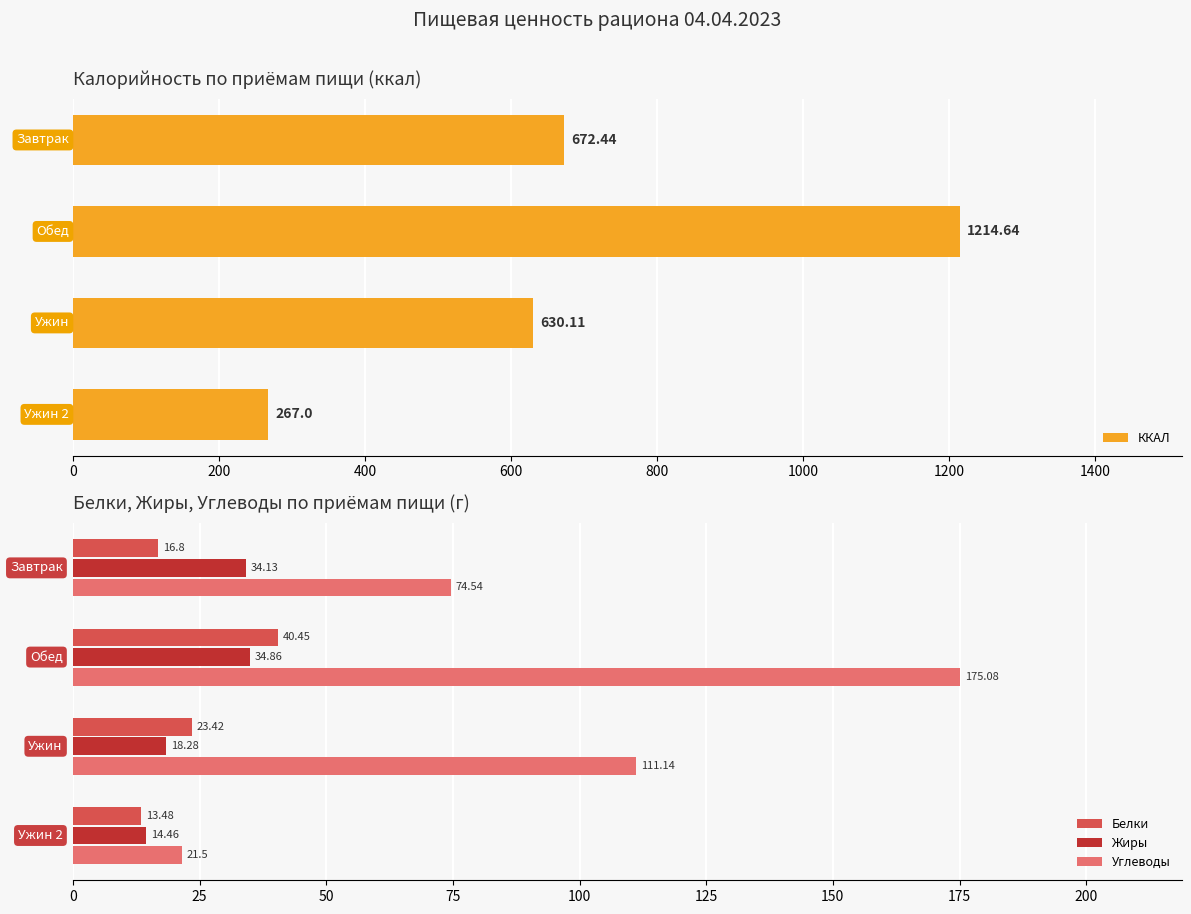

Is the value of Жиры at 0 greater than the value of Углеводы at 600?

Yes